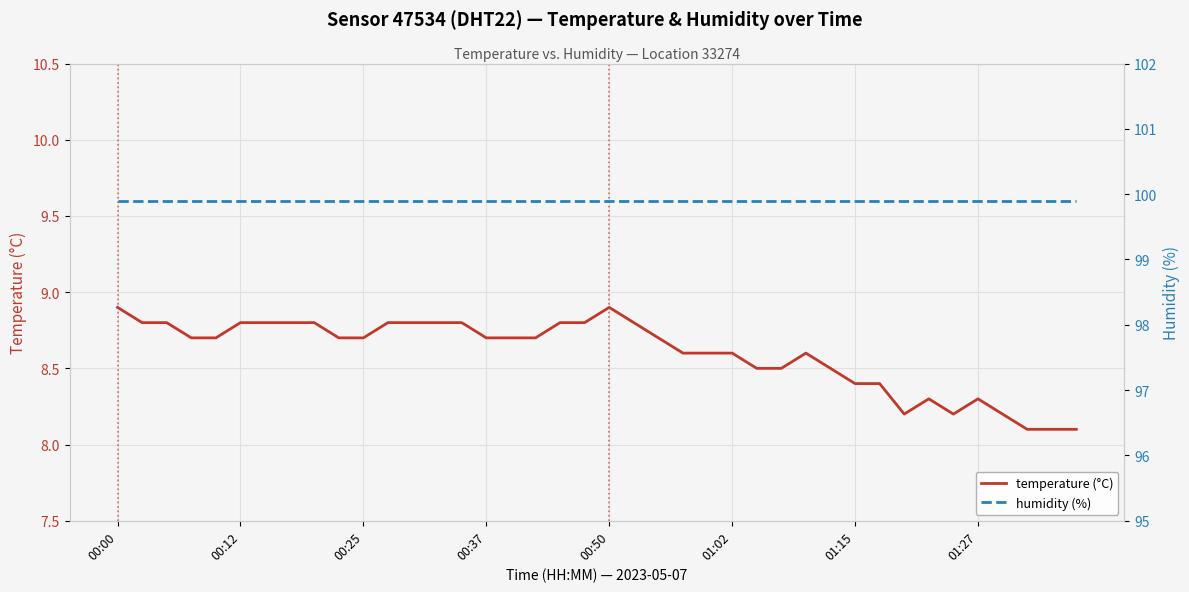

Is this an area chart (filled region under the line)?

No